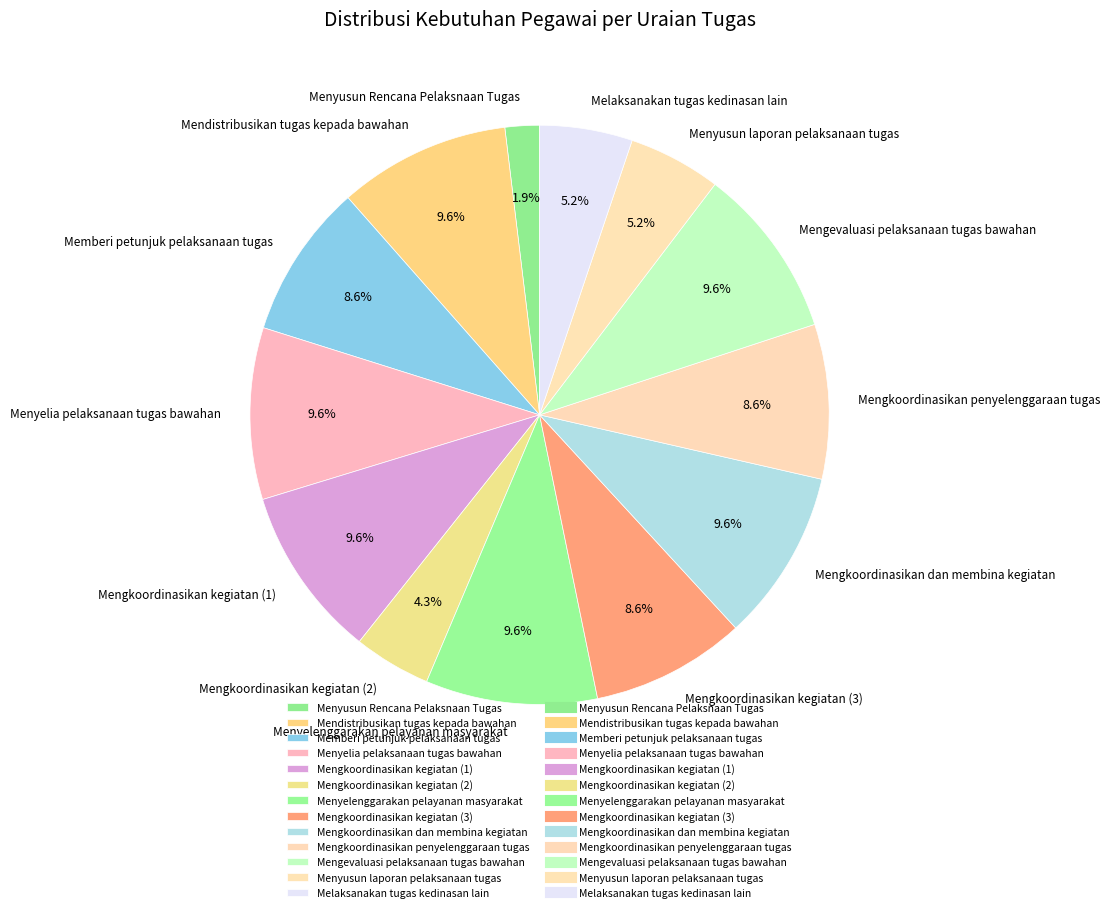

To the nearest percent, what percentage of the pie is Menyusun Rencana Pelaksnaan Tugas?

2%